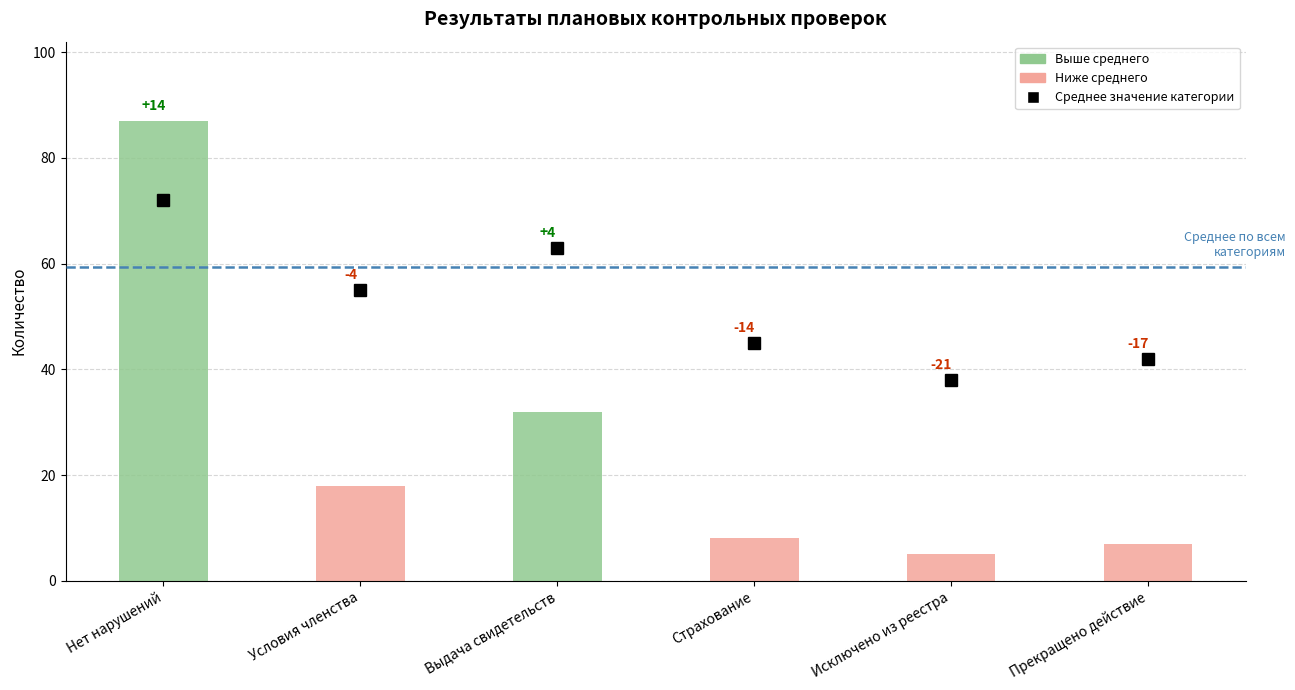

Reading left to right, extract all data points from this chart.

87	18	32	8	5	7